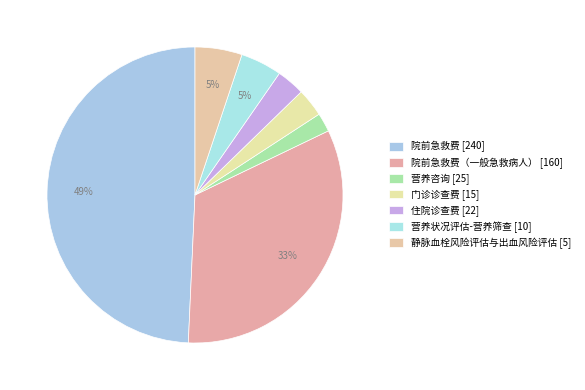

How many segments does this pie chart have?

7